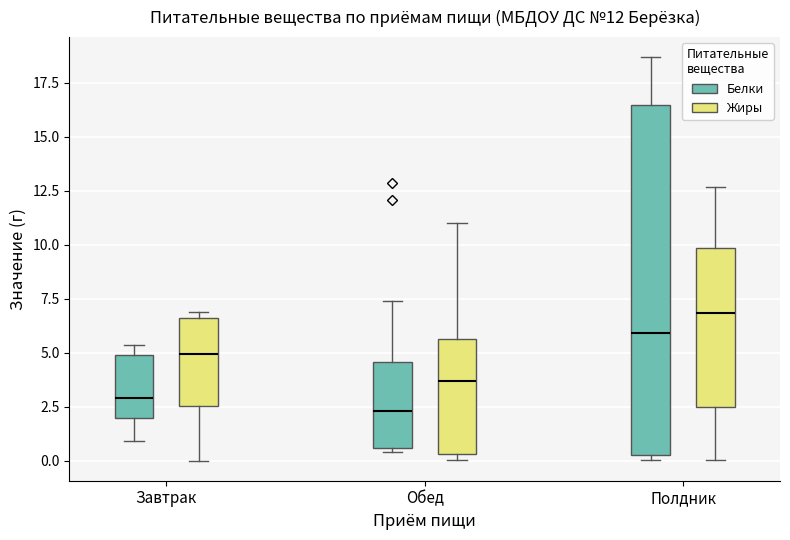

Comparing the boxes themselves (not the whiskers), which one is the tallest?

Полдник (Белки)